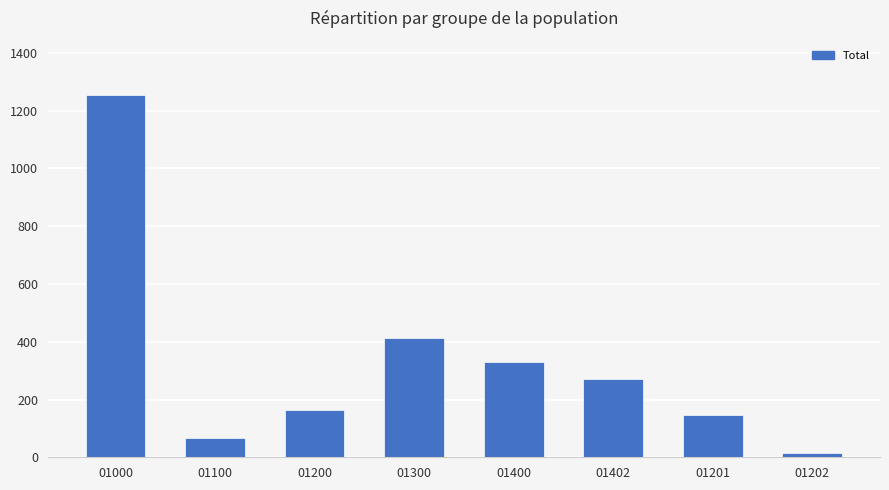

Between 01300 and 01100, which is larger?

01300